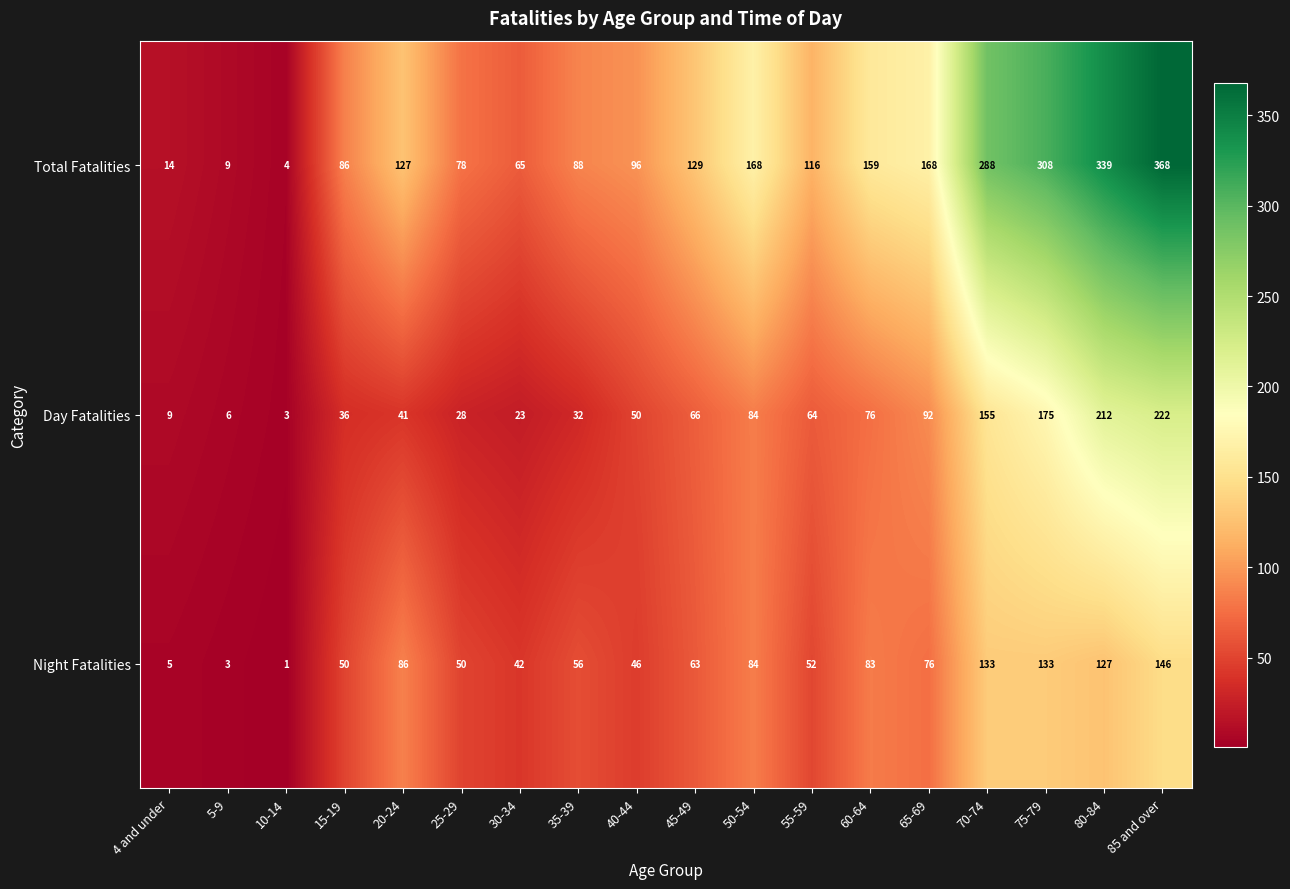

Which series has the widest spread of values?

Total Fatalities